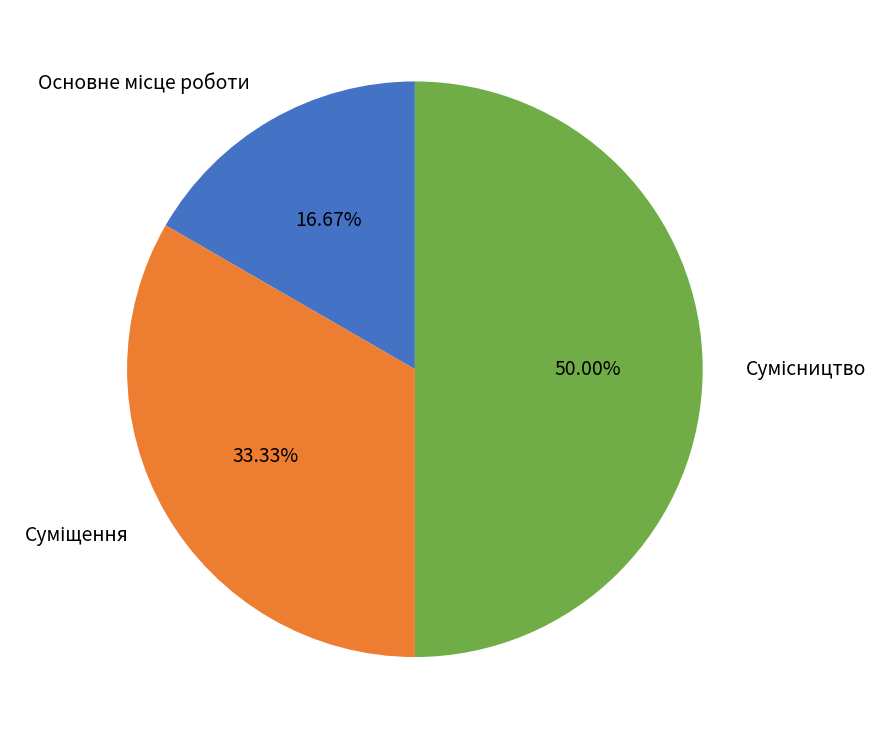

How many slices are in this pie chart?

3